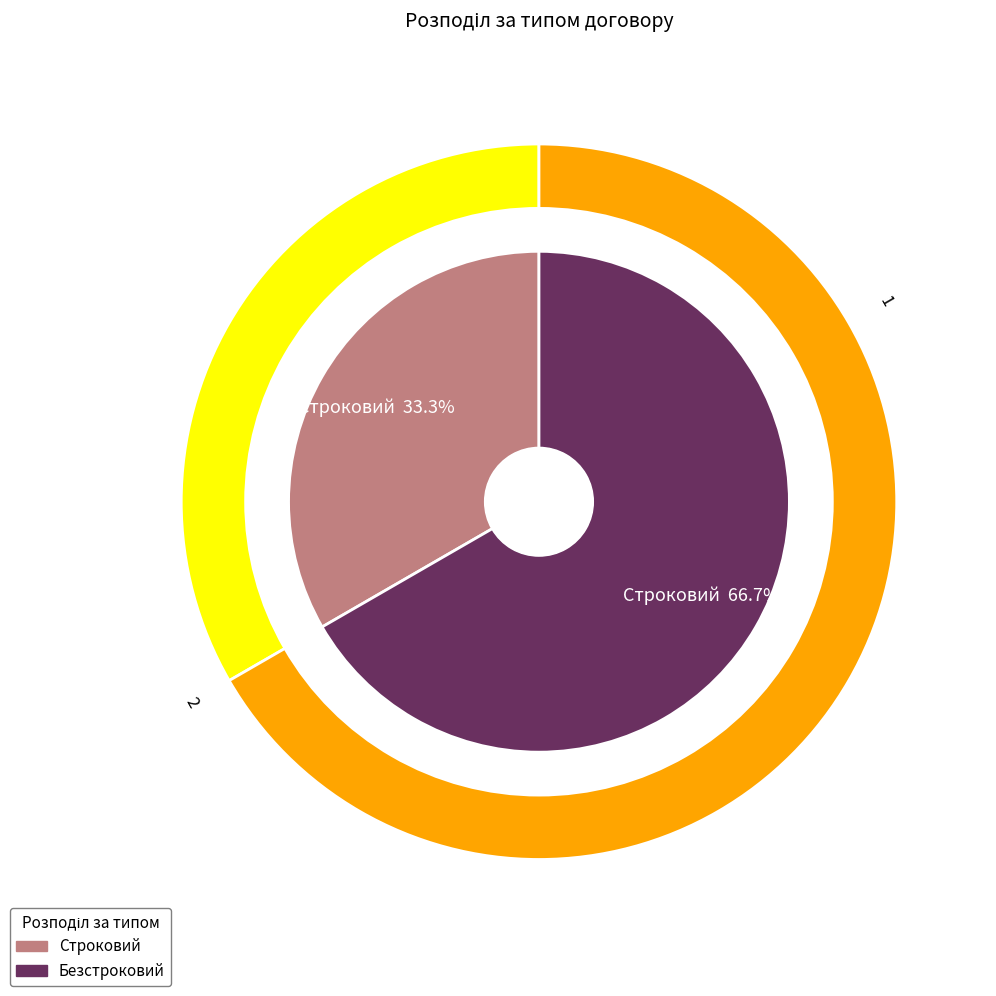

Which slice represents more than half of the pie?

Безстроковий